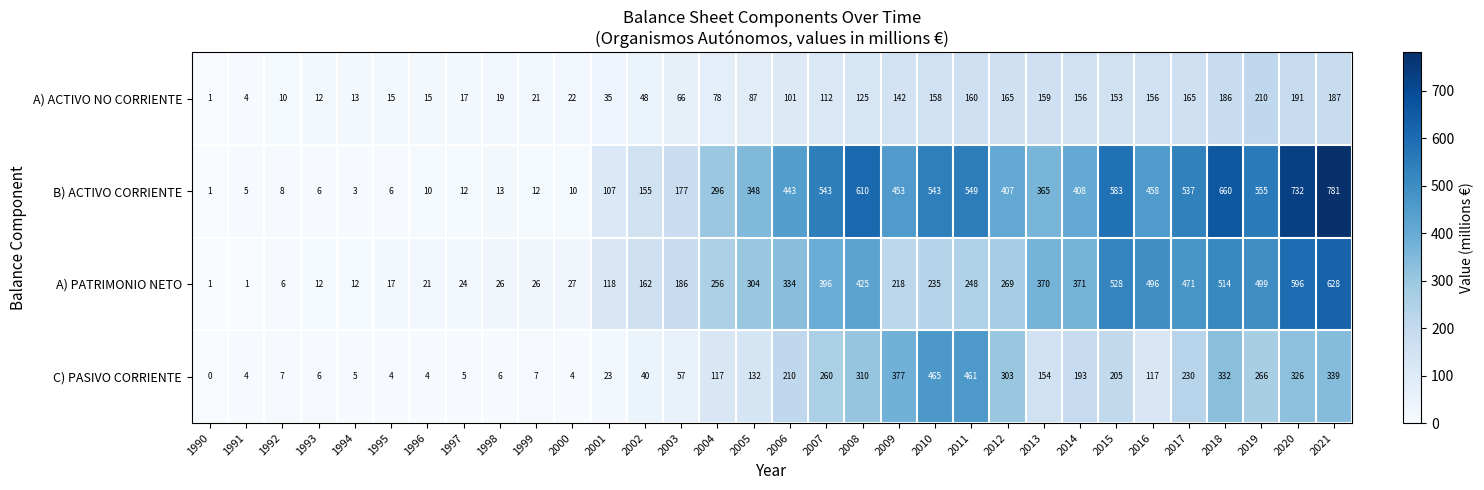

Where is A) PATRIMONIO NETO nearest to the value 314?

2005